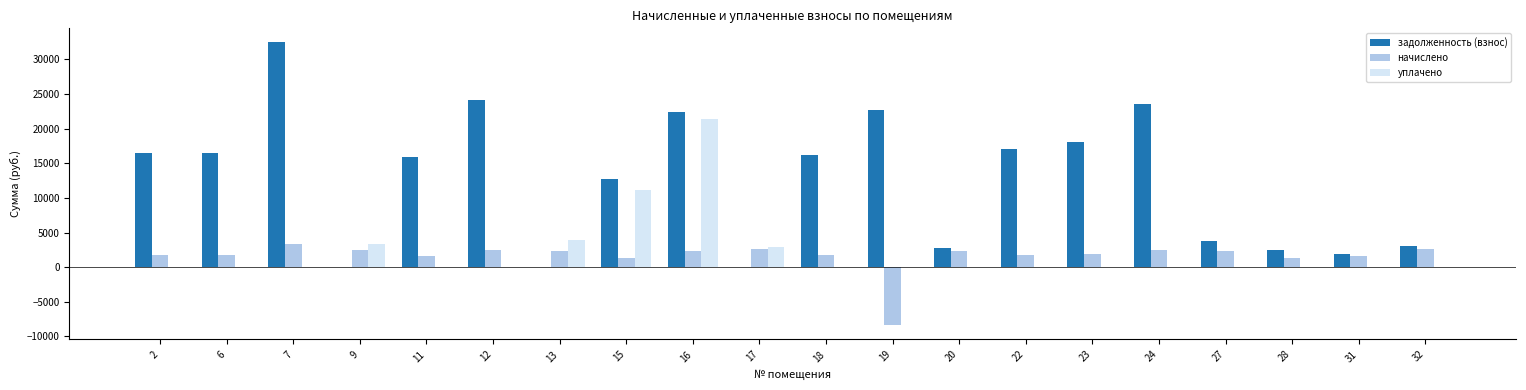

How many distinct data groups are displayed?

3